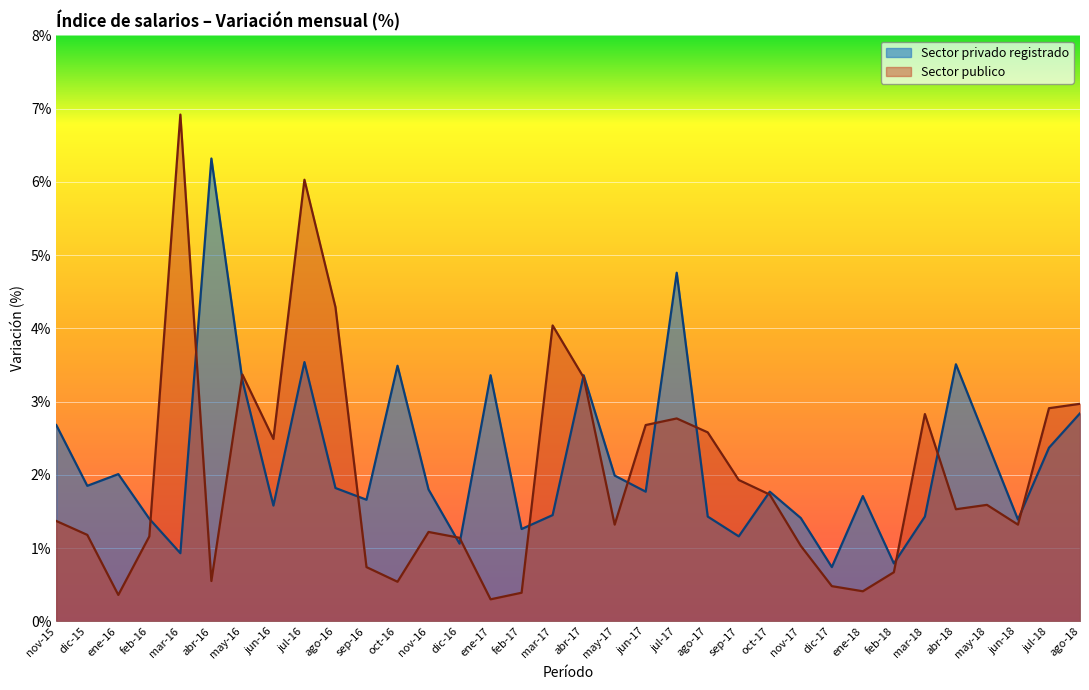

True or false: Sector publico and Sector privado registrado intersect in this chart.

True